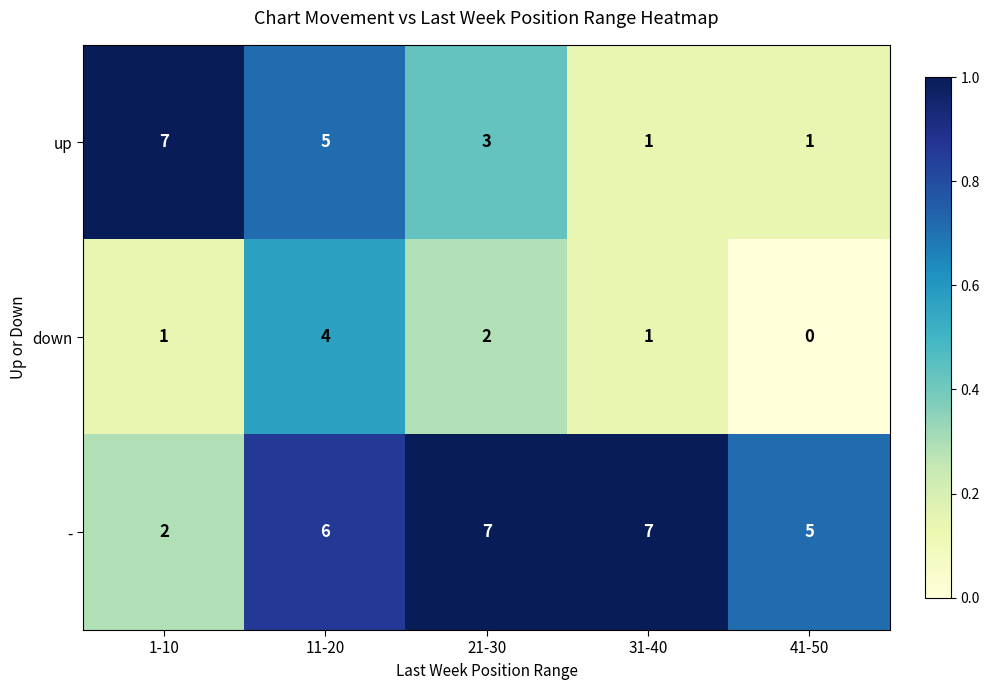

What is the total value across all series at 11-20?

15